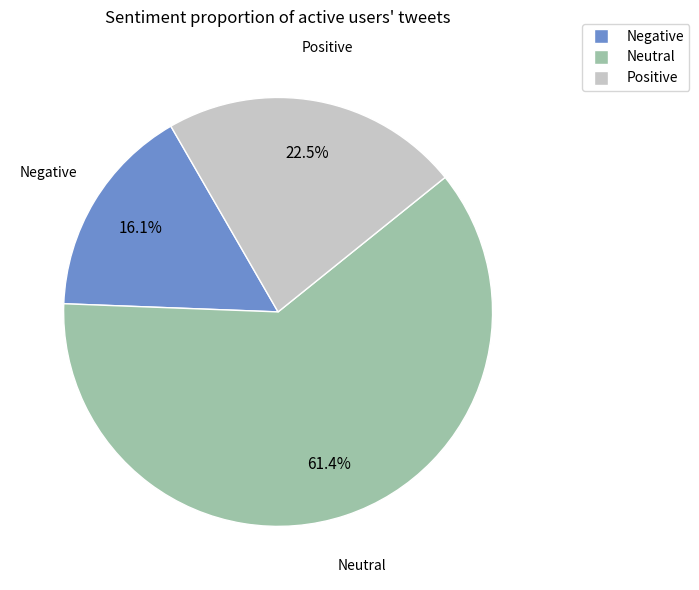

Is there a majority slice in this chart?

Yes